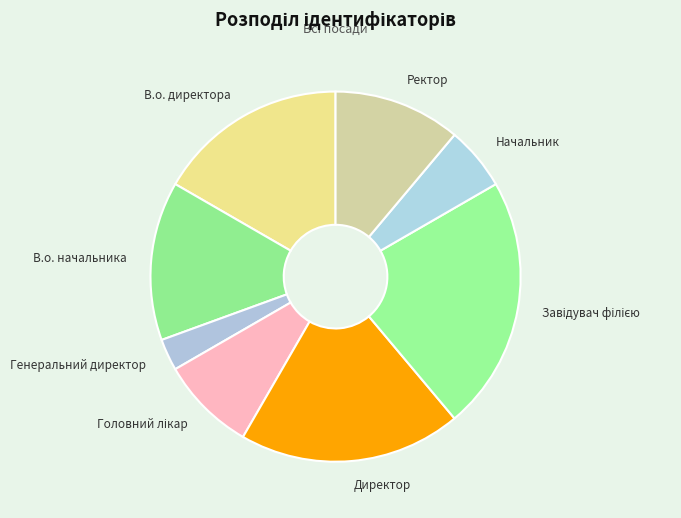

True or false: Начальник accounts for 6% of the total.

True